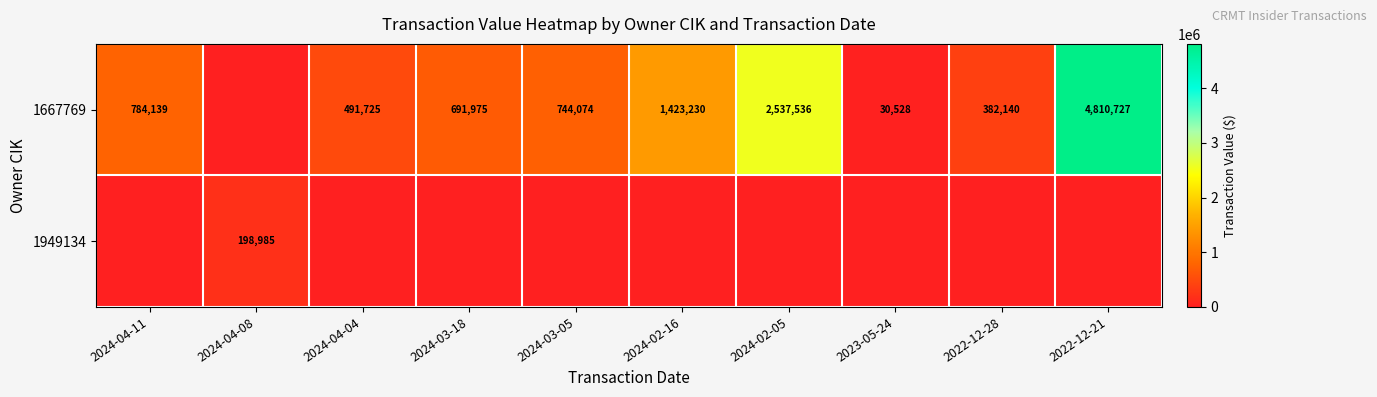

True or false: 1667769 has a value of 46996 at 2023-05-24.

False